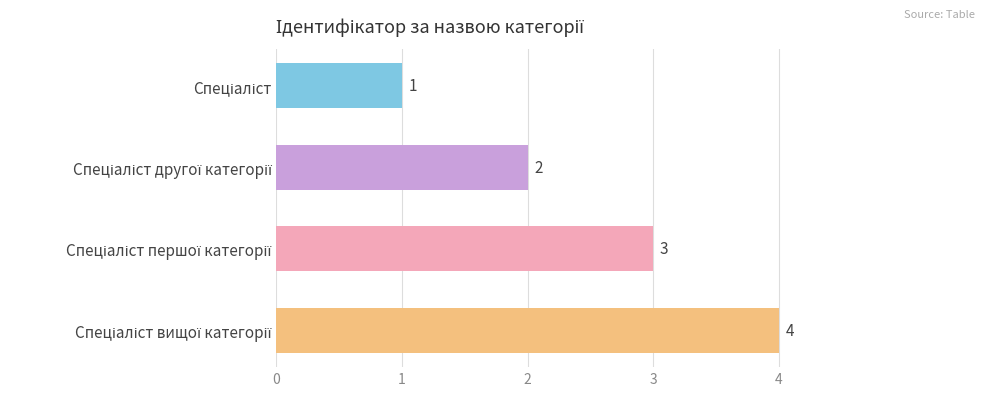

What is the difference between the maximum and minimum values?

3